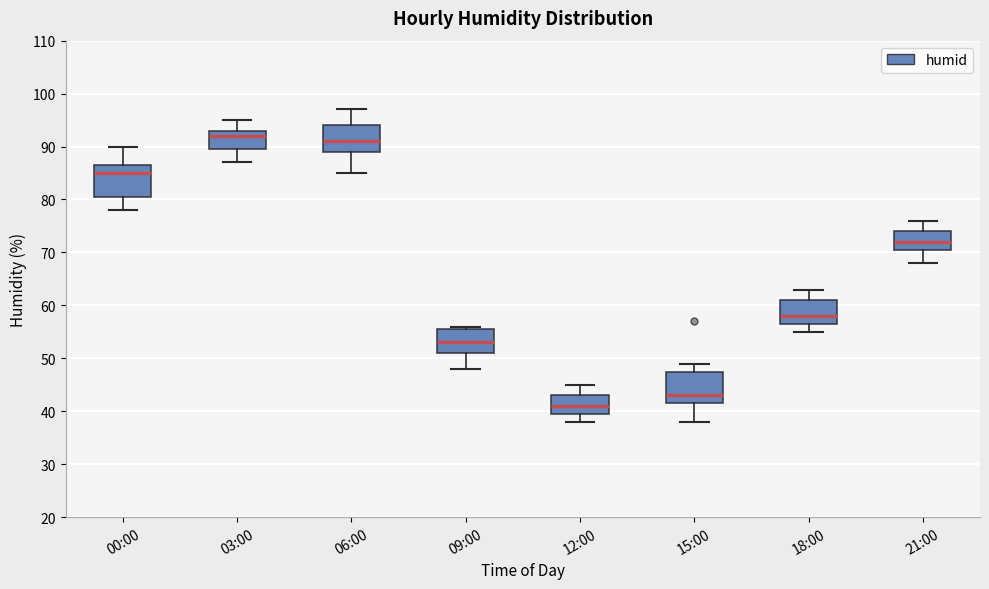

Which box's median line is the lowest?

12:00